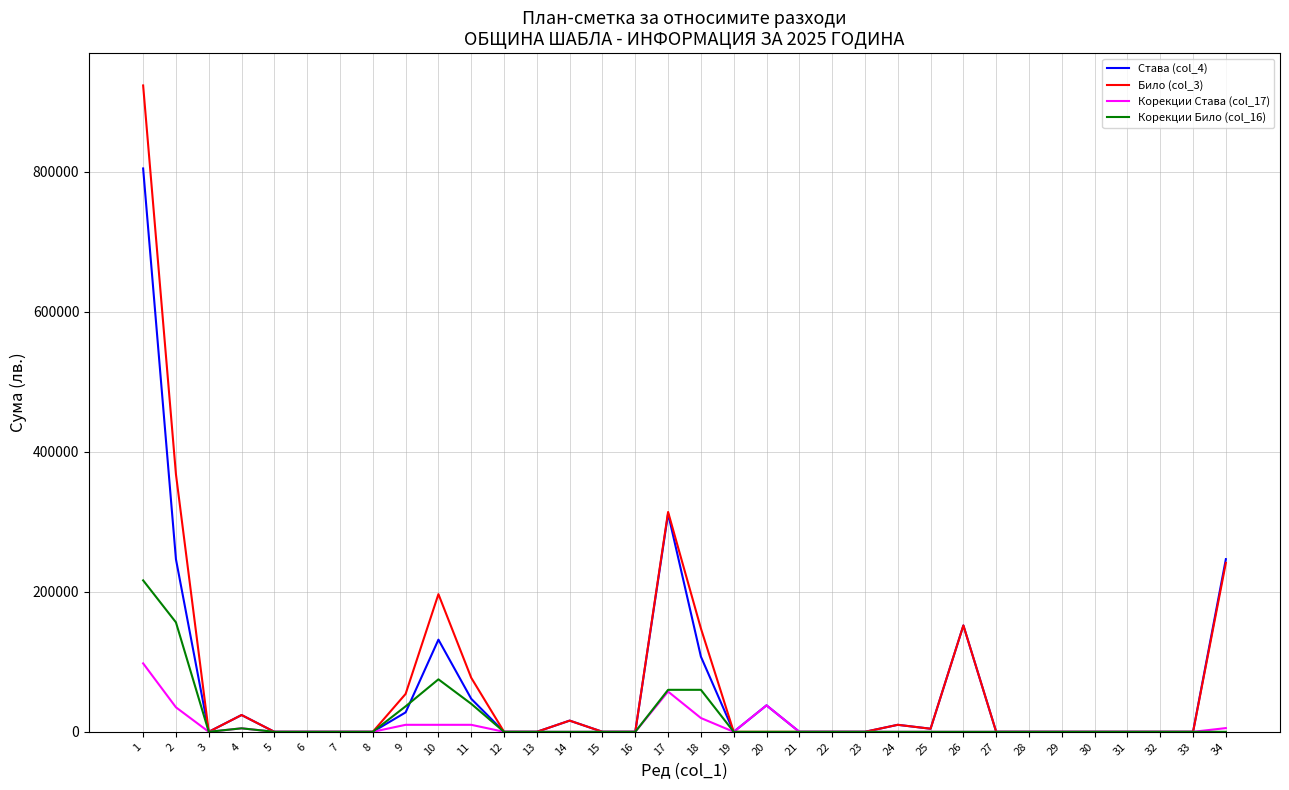

At which category is the sum across all series the highest?

1